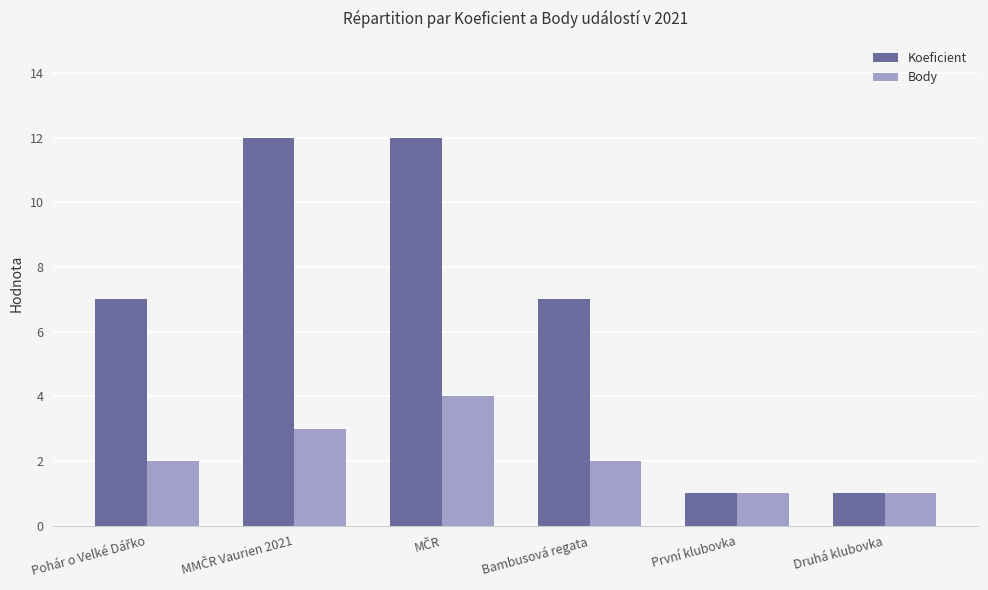

The value of Koeficient at Bambusová regata is 4. True or false?

False